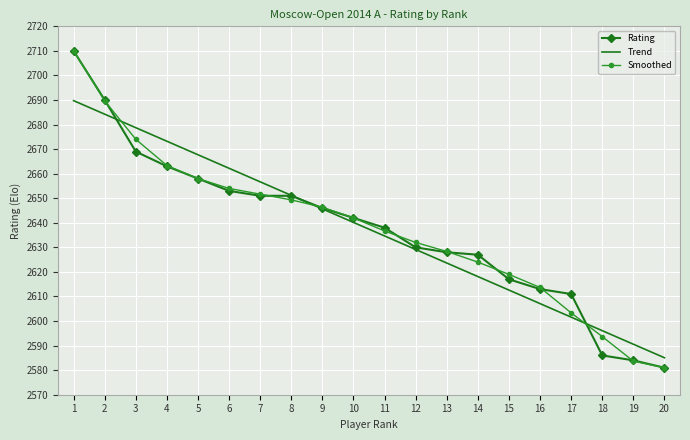

Reading right to left, extract all data points from this chart.

Rating: 2581.0	2584.0	2586.0	2611.0	2613.0	2617.0	2627.0	2628.0	2630.0	2638.0	2642.0	2646.0	2651.0	2651.0	2653.0	2658.0	2663.0	2669.0	2690.0	2710.0
Trend: 2585.1	2590.6	2596.1	2601.6	2607.1	2612.6	2618.1	2623.6	2629.1	2634.6	2640.2	2645.7	2651.2	2656.7	2662.2	2667.7	2673.2	2678.7	2684.2	2689.7
Smoothed: 2581.0	2583.7	2593.7	2603.3	2613.7	2619.0	2624.0	2628.3	2632.0	2636.7	2642.0	2646.3	2649.3	2651.7	2654.0	2658.0	2663.3	2674.0	2689.7	2710.0